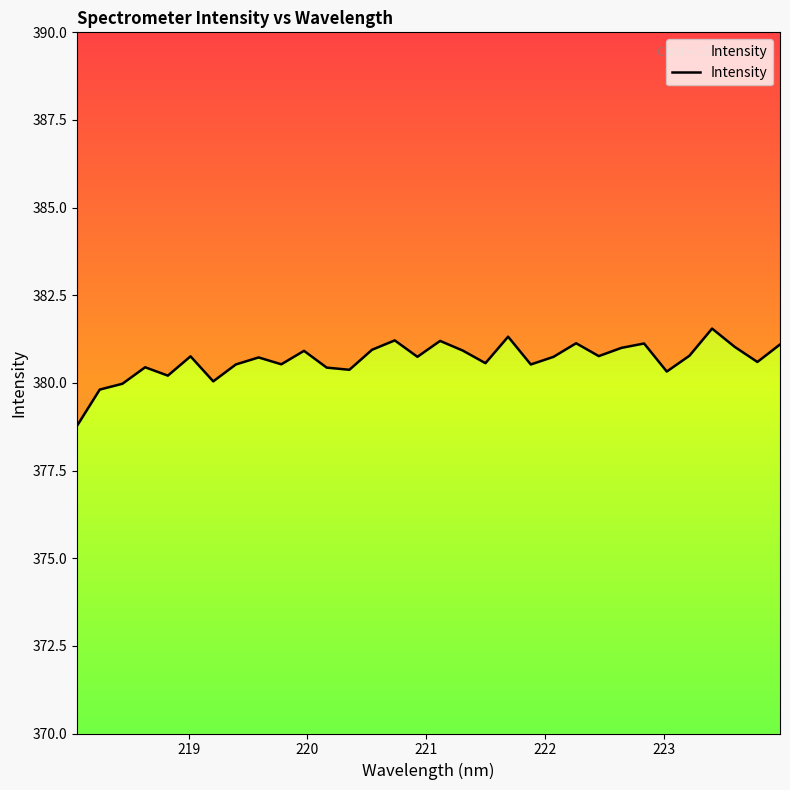

How many values exceed 380?

29